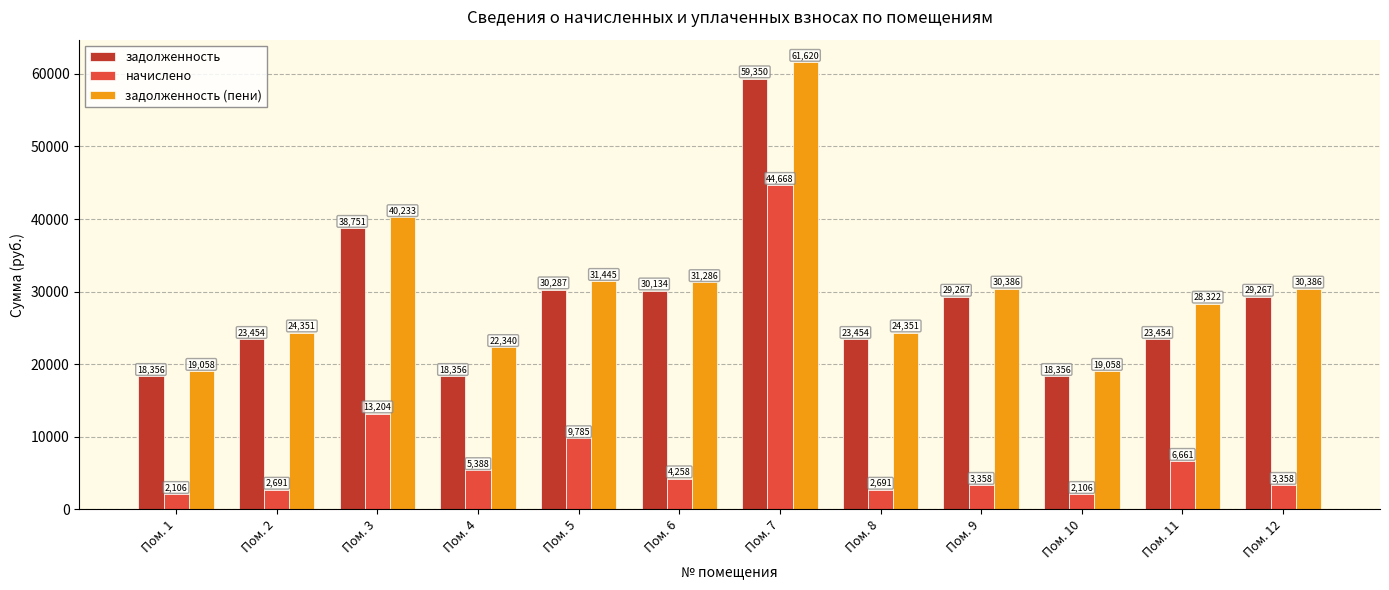

How many data points does each series have?

12